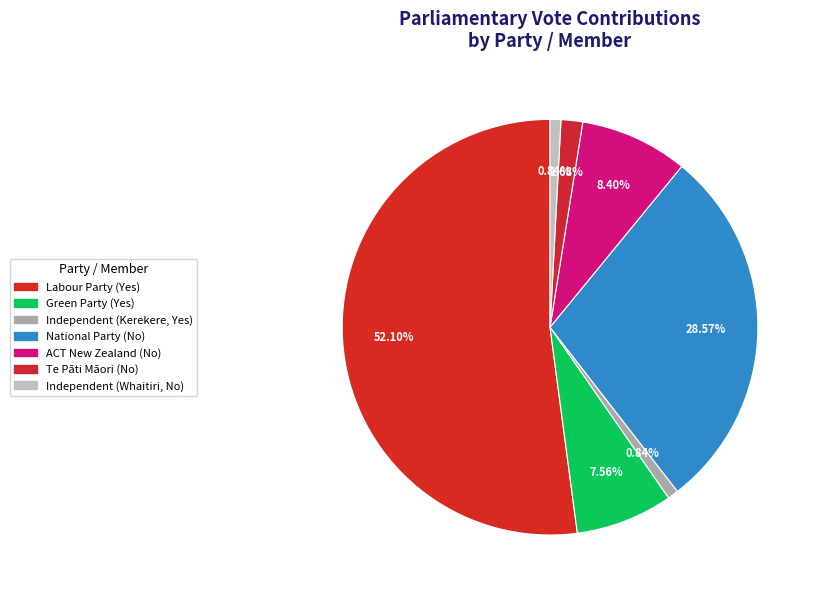

Rank the categories by value from lowest to highest.

Independent (Kerekere, Yes), Independent (Whaitiri, No), Te Pāti Māori (No), Green Party (Yes), ACT New Zealand (No), National Party (No), Labour Party (Yes)